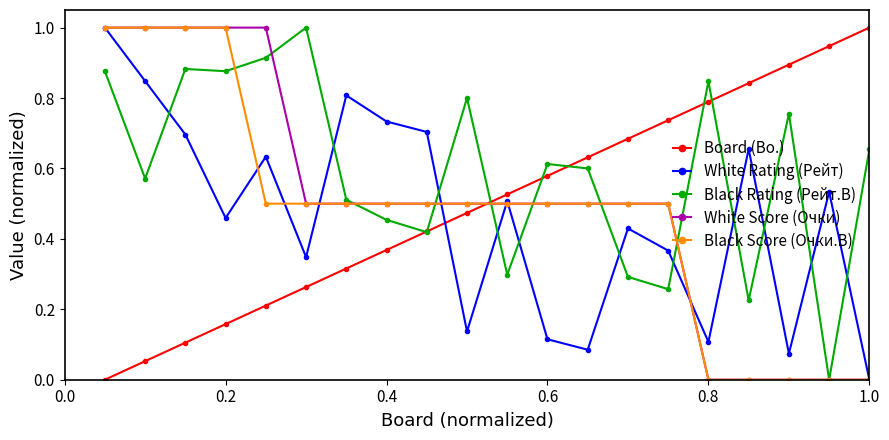

Which series ends up on top after the final intersection of Black Rating (Рейт.B) and Board (Bo.)?

Board (Bo.)